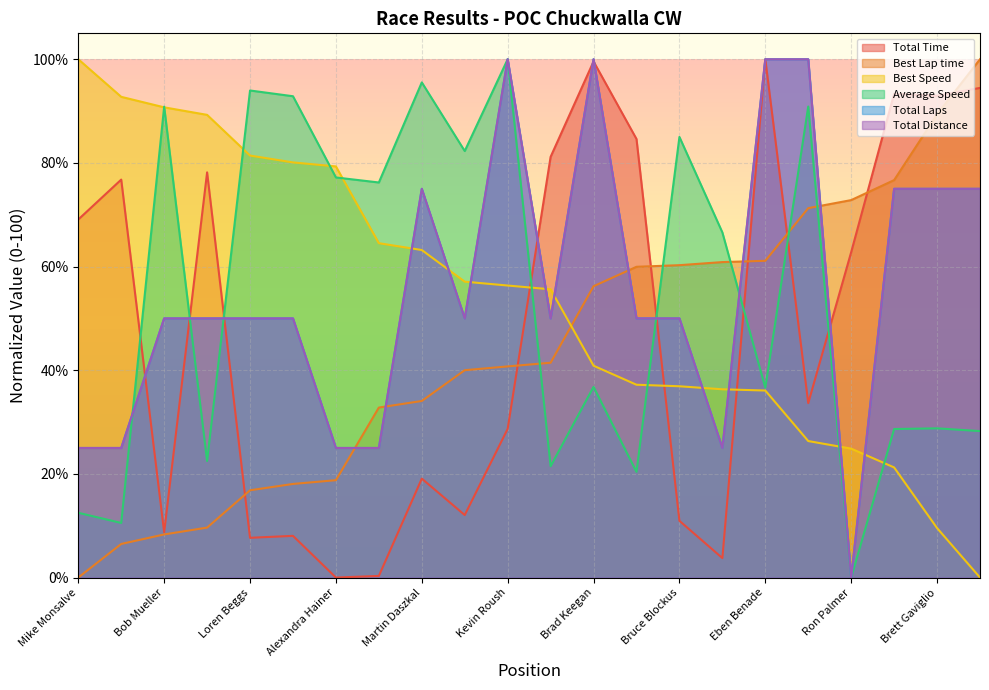

List the labels in order of Average Speed value, smallest first.

Ron Palmer, Charlie Persico, Mike Monsalve, James Buck, Ana Predescu, Steve Parker, Frank Powell, Greg Gilson, Brett Gaviglio, Eben Benade, Brad Keegan, Jim Salzer, Dan Aspesi, Alexandra Hainer, Steve Town, Bruce Blockus, Bob Mueller, Darin Moore, Eric Olberz, Loren Beggs, Martin Daszkal, Kevin Roush